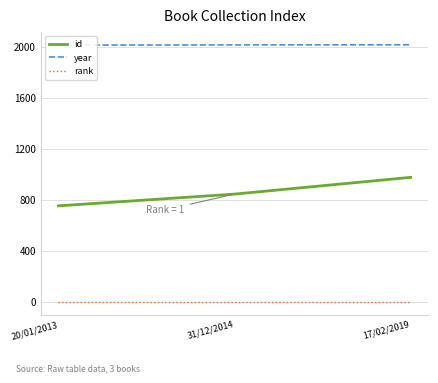

List the series in order of their peak value, highest first.

year, id, rank